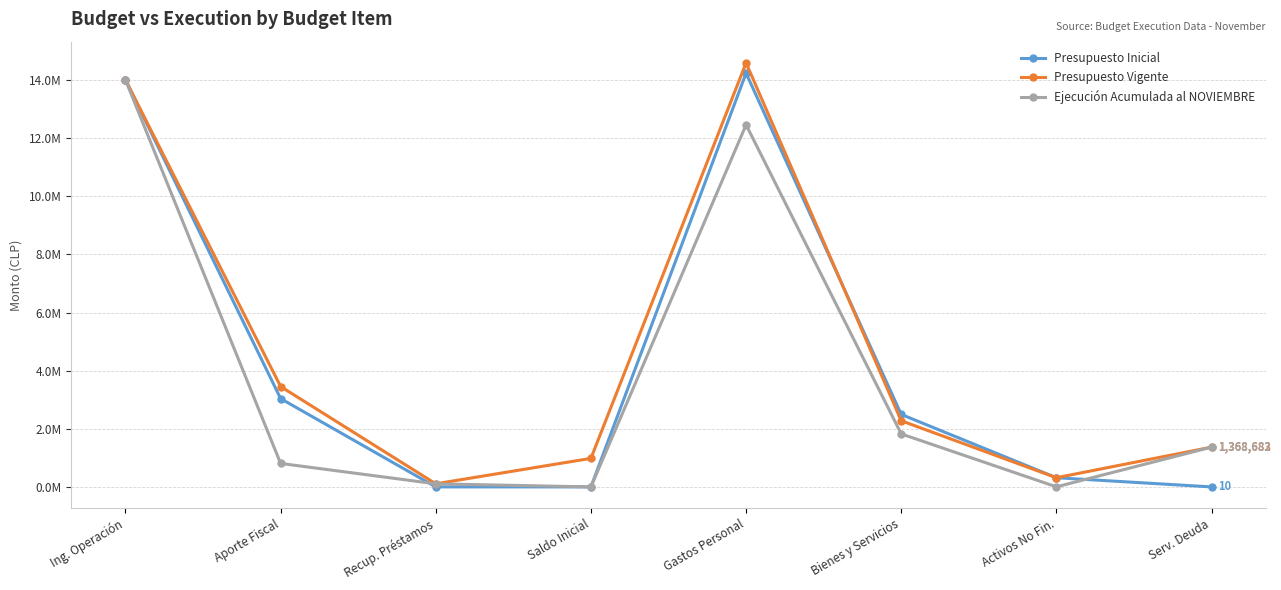

True or false: Presupuesto Vigente has more than 1 points higher than both neighbors.

False